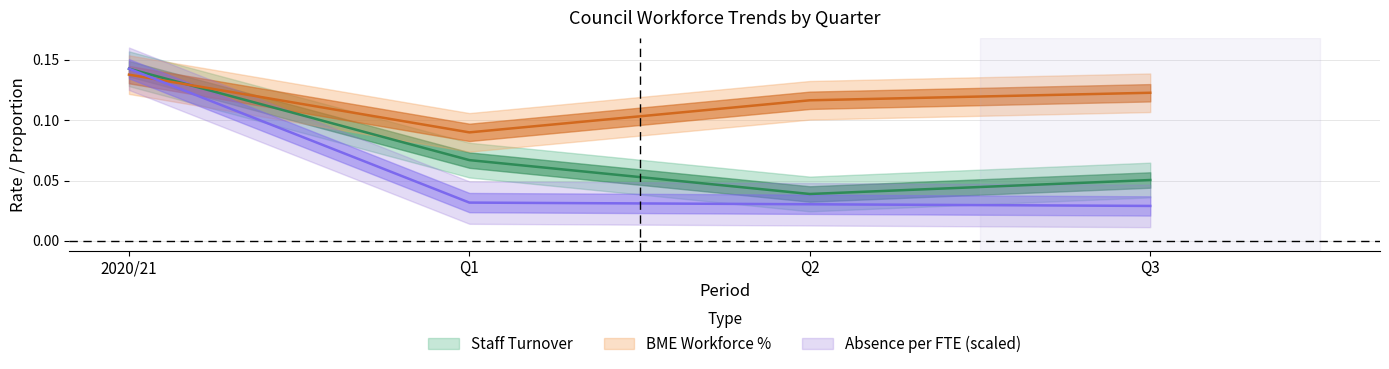

What is the total value across all series at Q1?

0.2